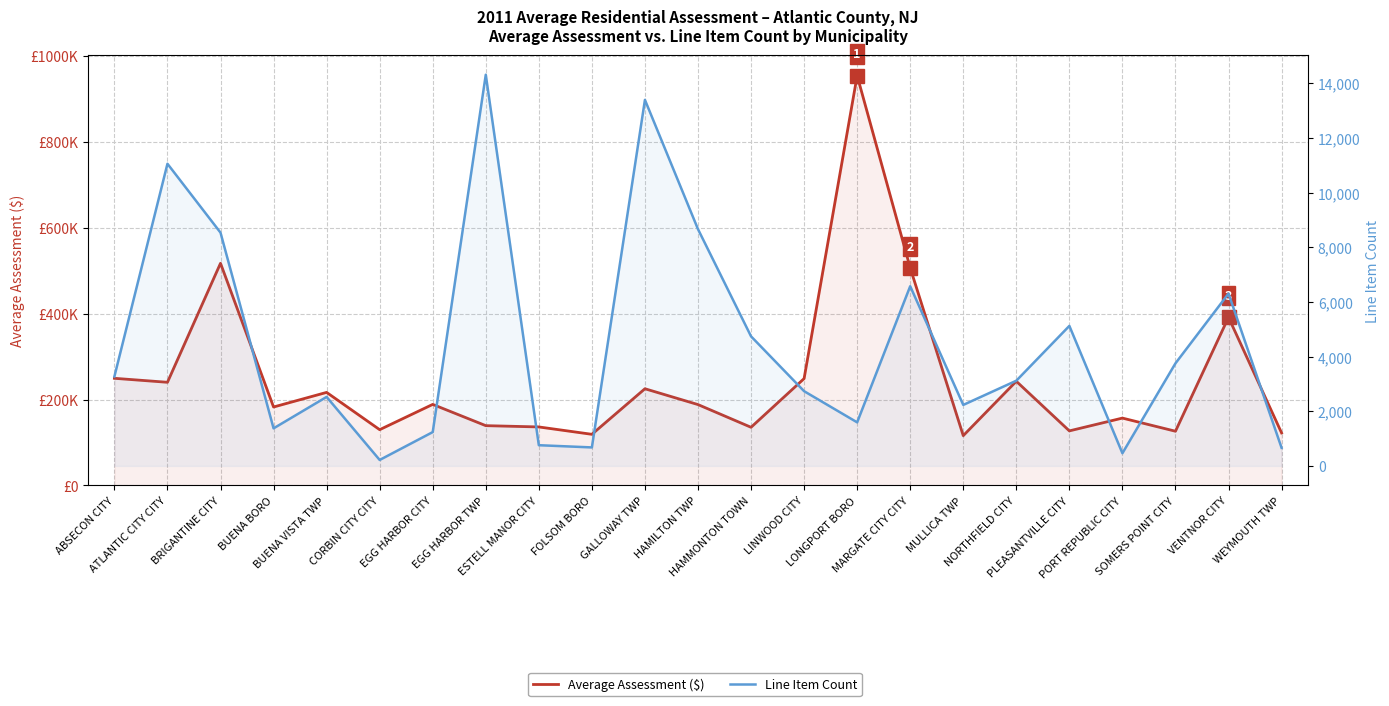

True or false: Line Item Count and Average Assessment ($) intersect in this chart.

False